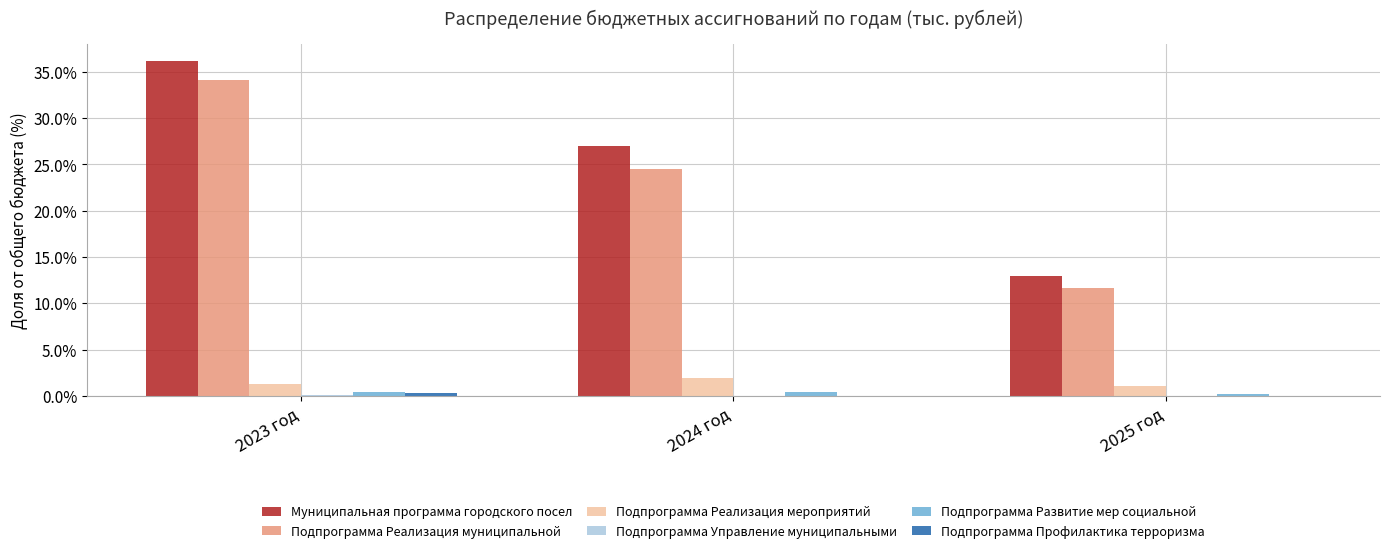

Does the chart contain stacked bars?

No